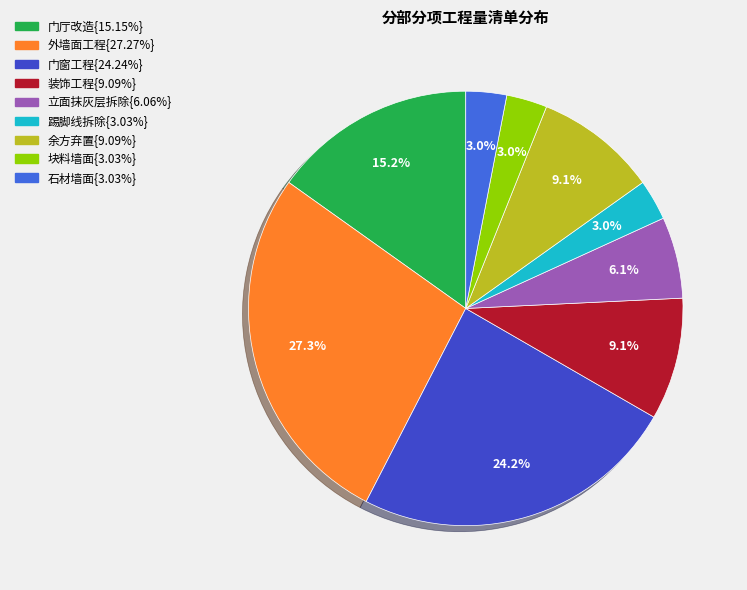

Count the number of slices in the pie.

9